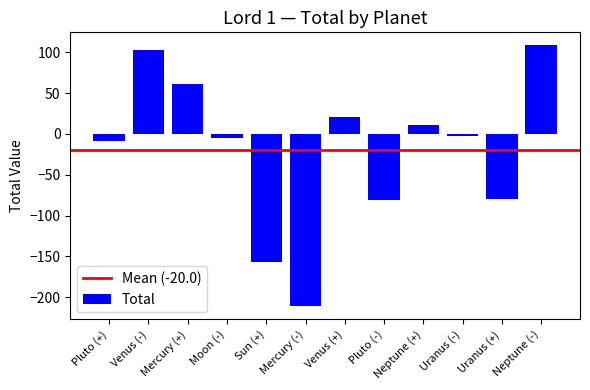

The value at Venus (-) is 102.9. True or false?

True